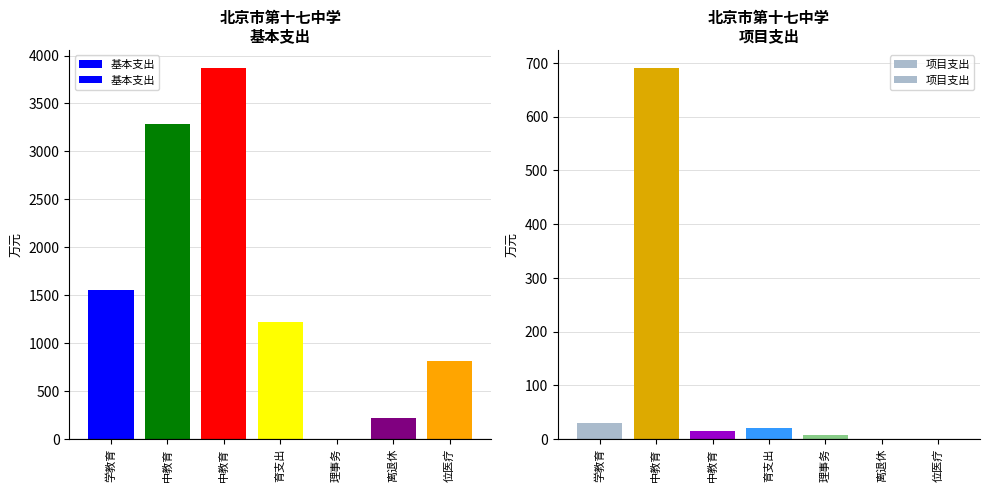

What is the highest value of the 基本支出 series?

3867.4